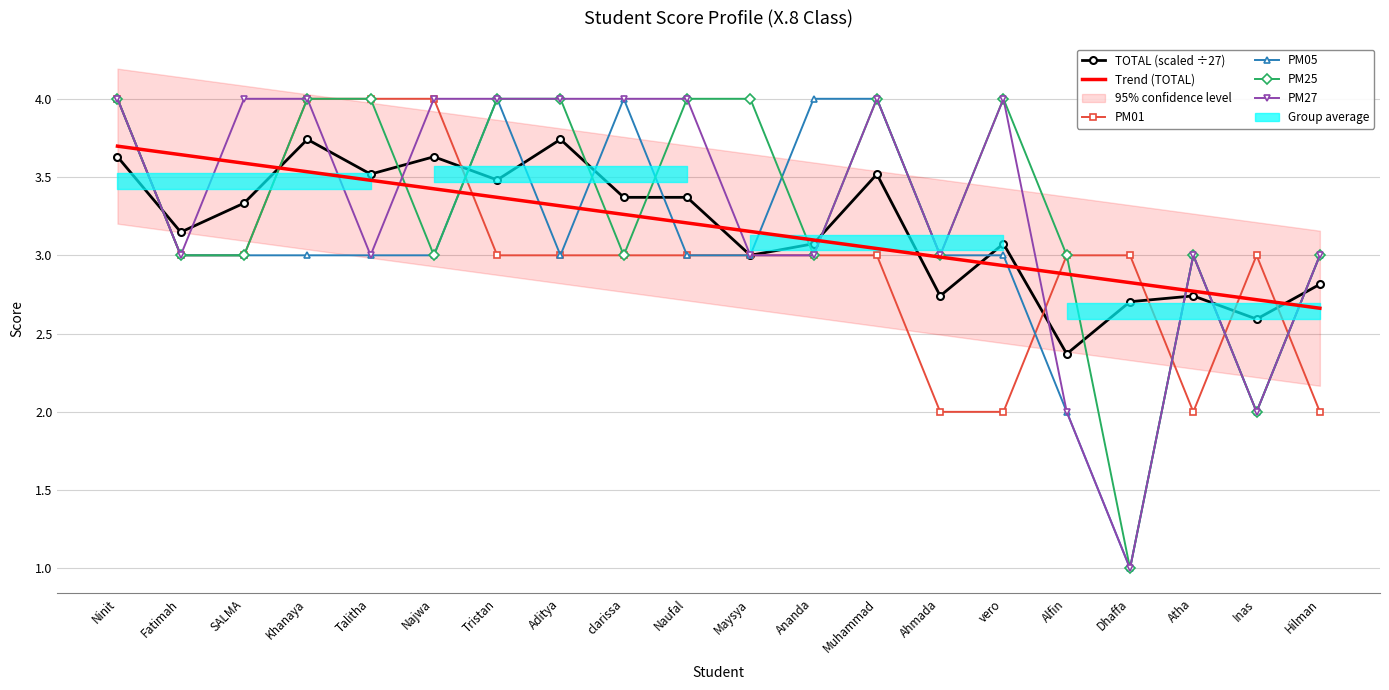

How many lines are shown in the chart?

5